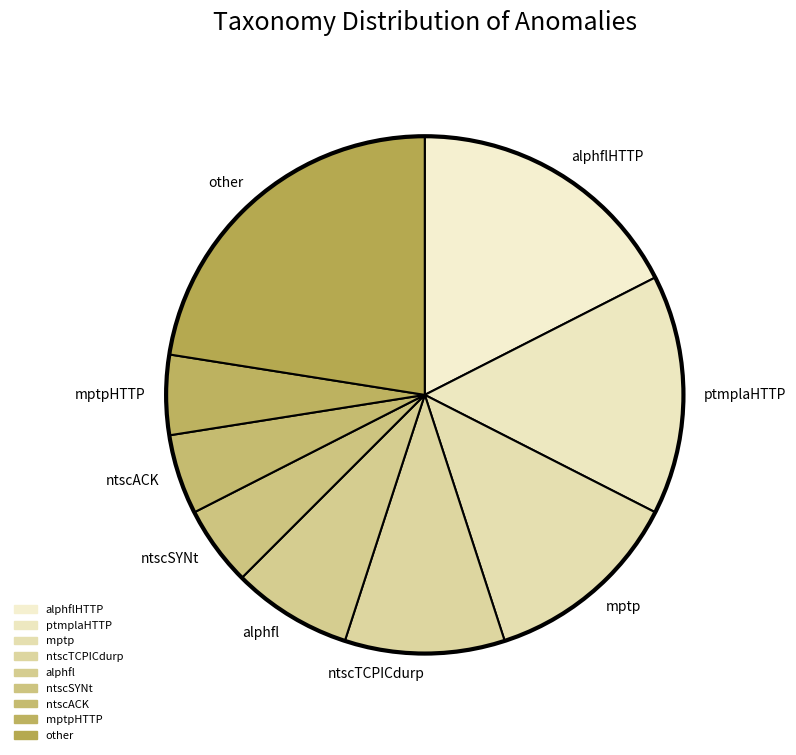

What is the ratio of the value at ptmplaHTTP to the value at ntscSYNt?

3.0